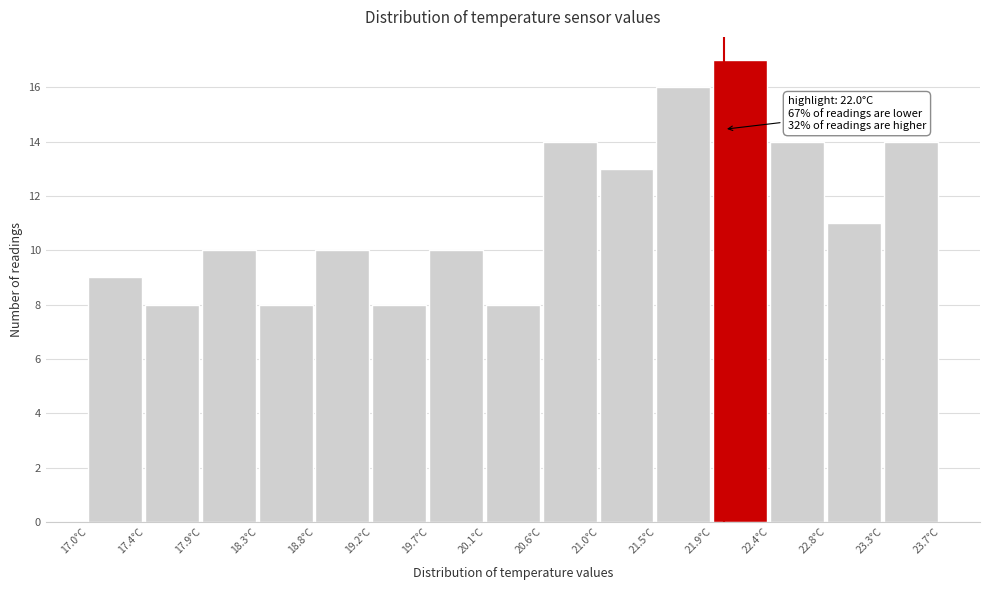

Over which range of the x-axis is the bar tallest?

21.90 to 22.35